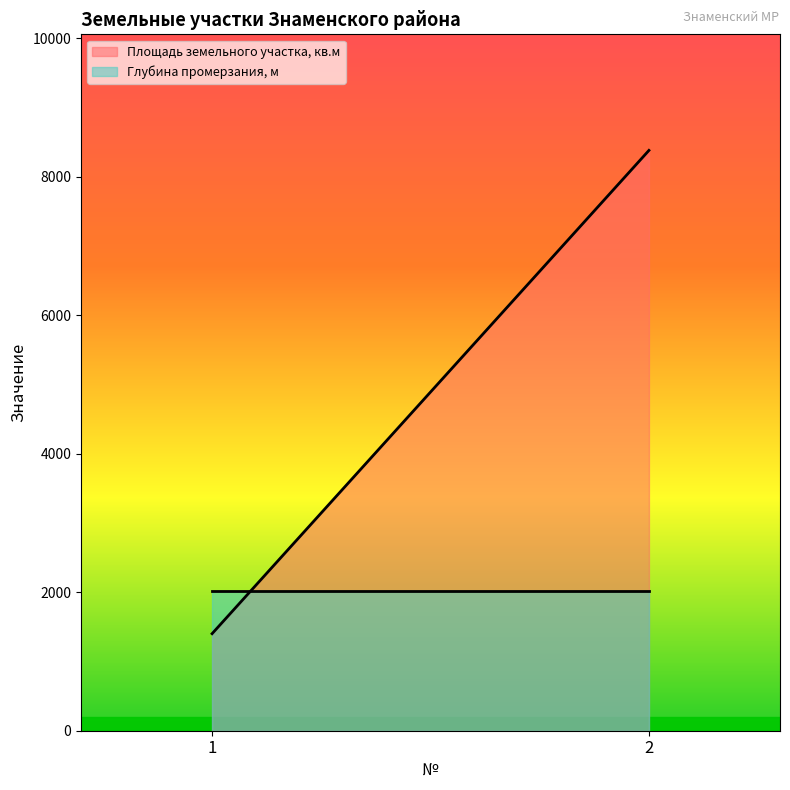

What value does the Глубина промерзания, м series have at 1?

2010.7